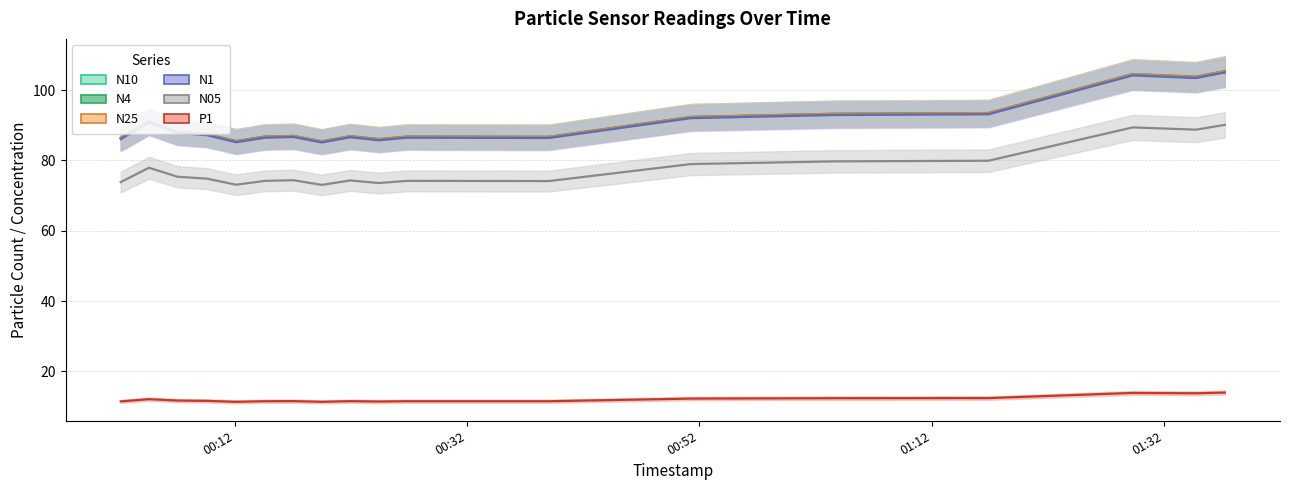

At 2023-06-10T00:02:08, list the series in order from smallest to largest.

P1, N05, N1, N25, N4, N10